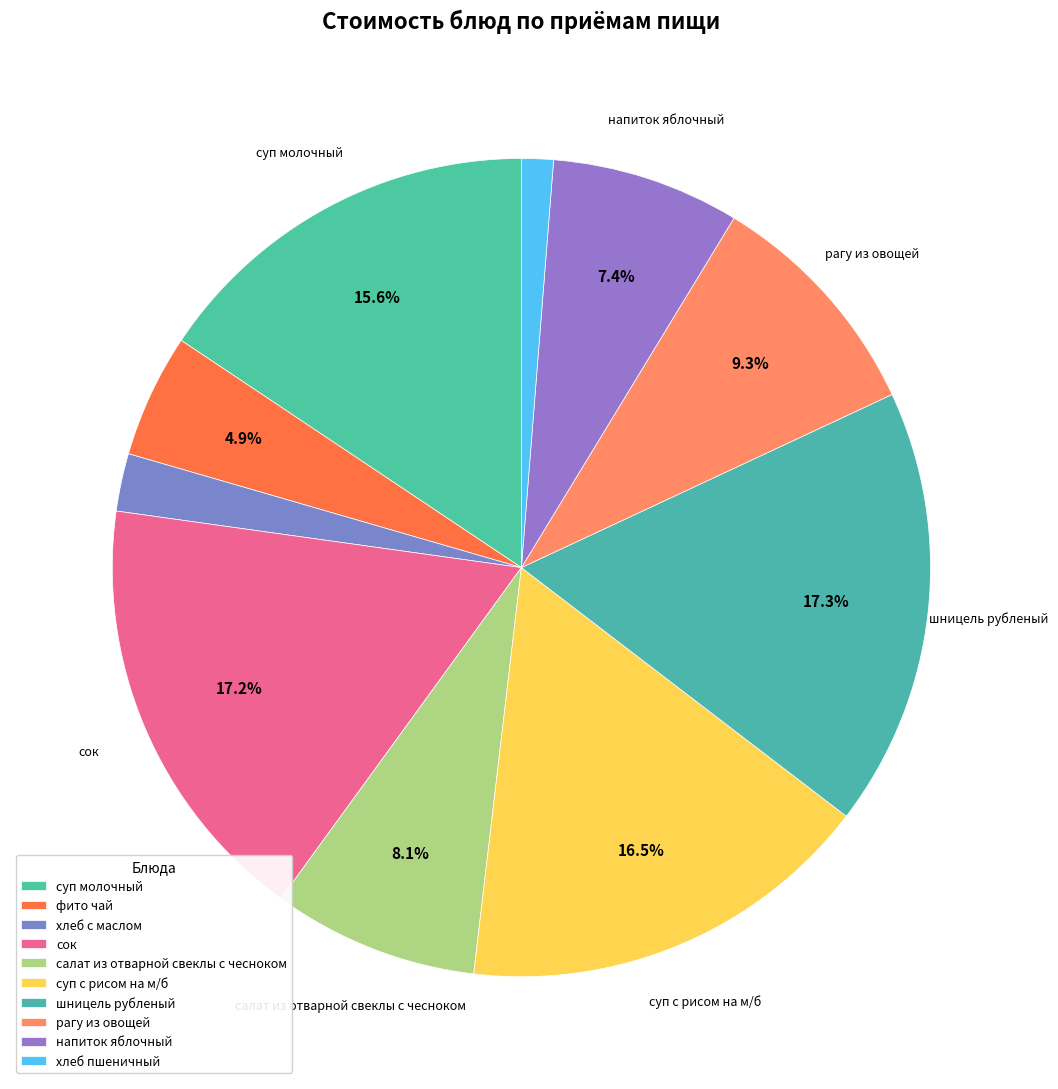

To the nearest percent, what percentage of the pie is фито чай?

5%